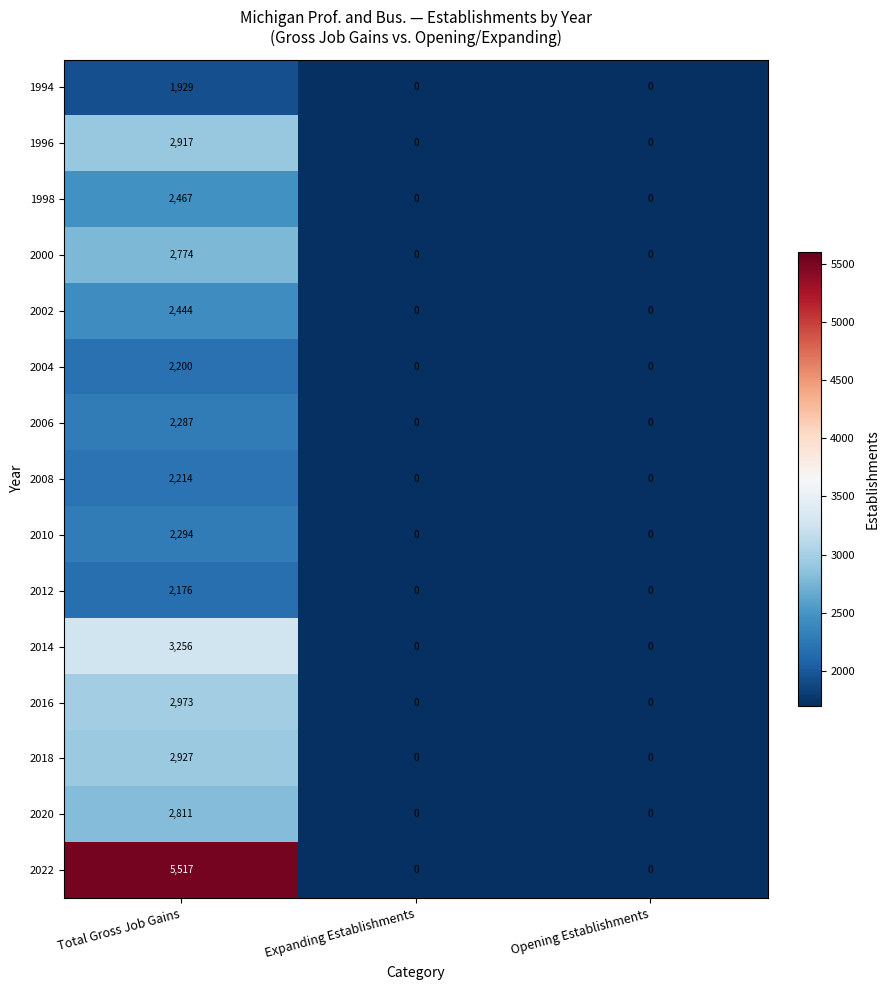

Rank the series by their maximum value, from lowest to highest.

1994, 2012, 2004, 2008, 2006, 2010, 2002, 1998, 2000, 2020, 1996, 2018, 2016, 2014, 2022